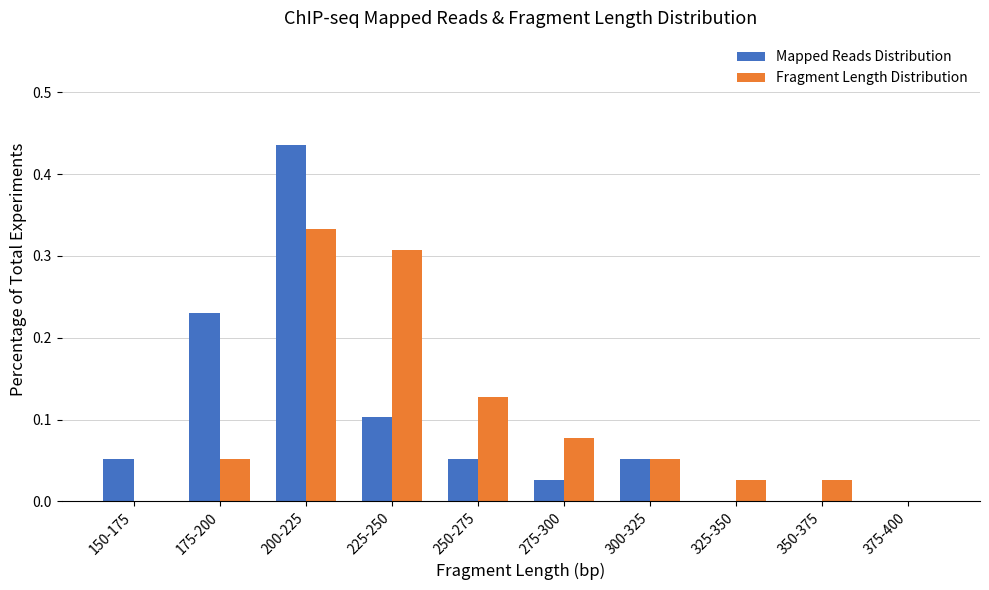

Which series changed the most between 250-275 and 375-400?

Fragment Length Distribution